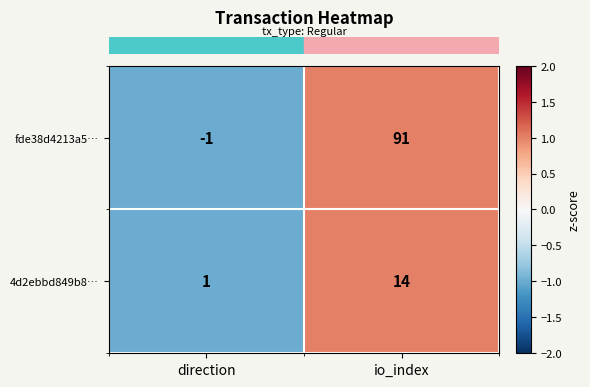

Which category has the highest value in the fde38d4213a5… series?

io_index